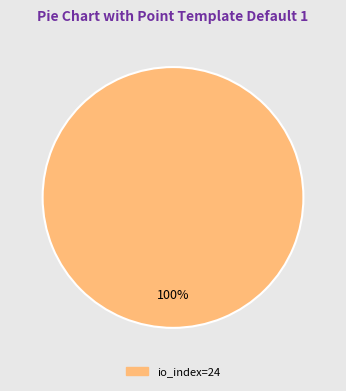

Is there any slice that represents more than half of the pie?

Yes